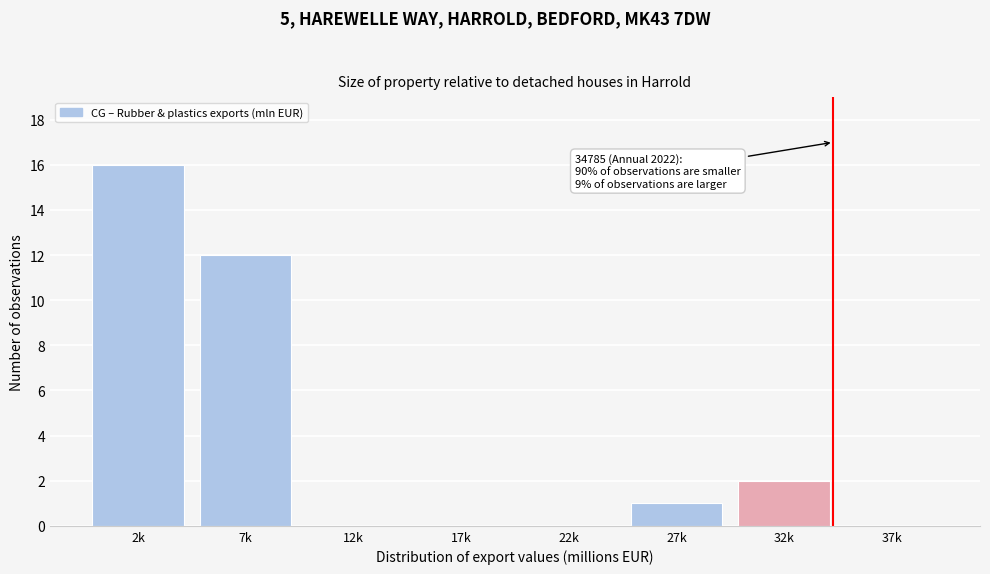

Reading left to right, list all the values displayed in this chart.

2k=16	7k=12	12k=0	17k=0	22k=0	27k=1	32k=2	37k=0